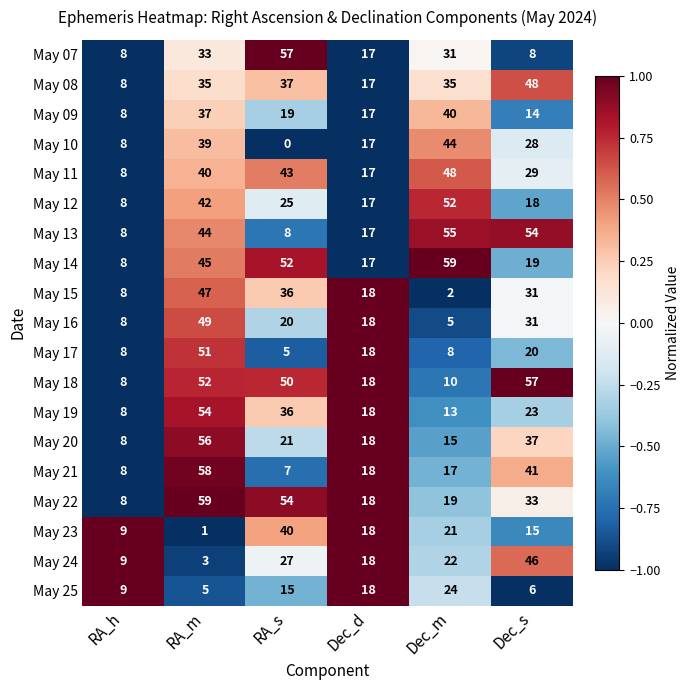

At Dec_m, list the series in order from largest to smallest.

May 14, May 13, May 12, May 11, May 10, May 09, May 08, May 07, May 25, May 24, May 23, May 22, May 21, May 20, May 19, May 18, May 17, May 16, May 15